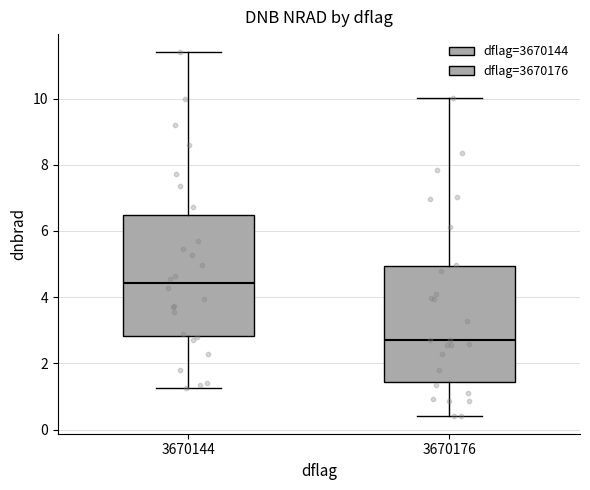

Where is the lower edge of the box at x = 3670176 on the y-axis? The values are not printed on the chart, so give them approximately, as read against the axis.

1.4